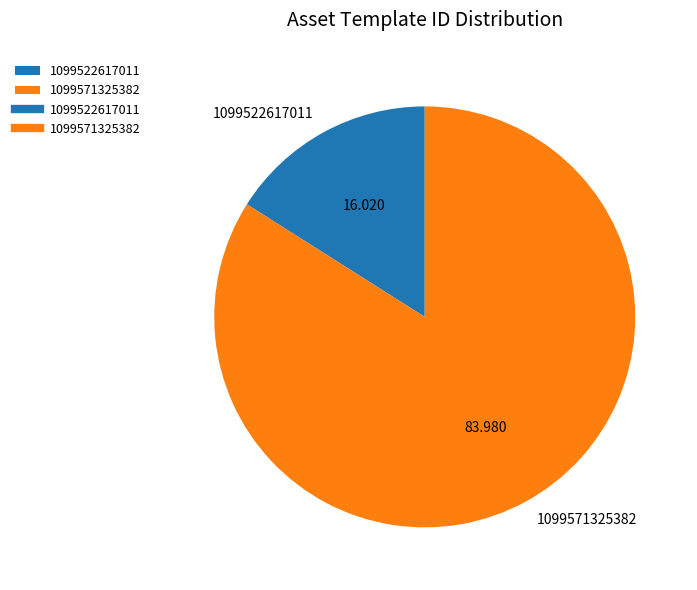

Do 1099571325382 and 1099522617011 together represent more than half of the pie?

Yes